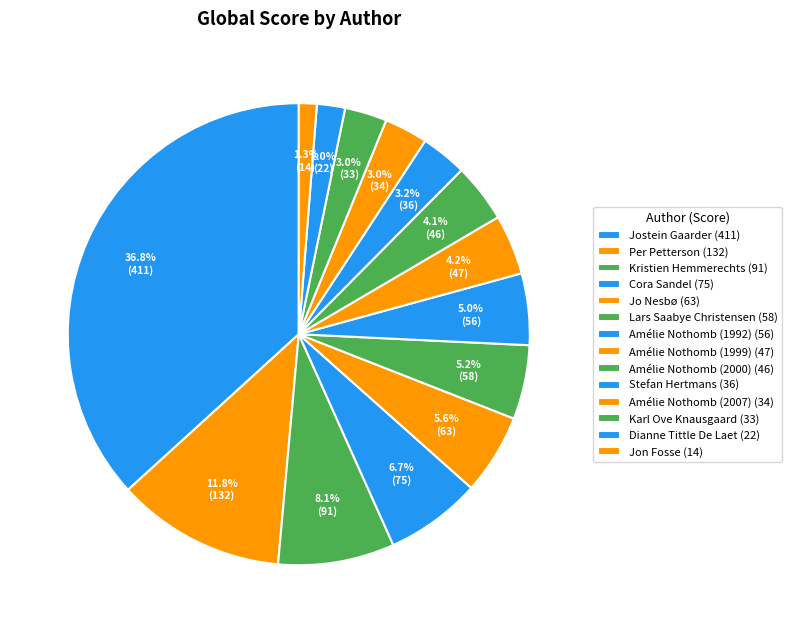

Which has a higher value, Jon Fosse or Amélie Nothomb (1999)?

Amélie Nothomb (1999)